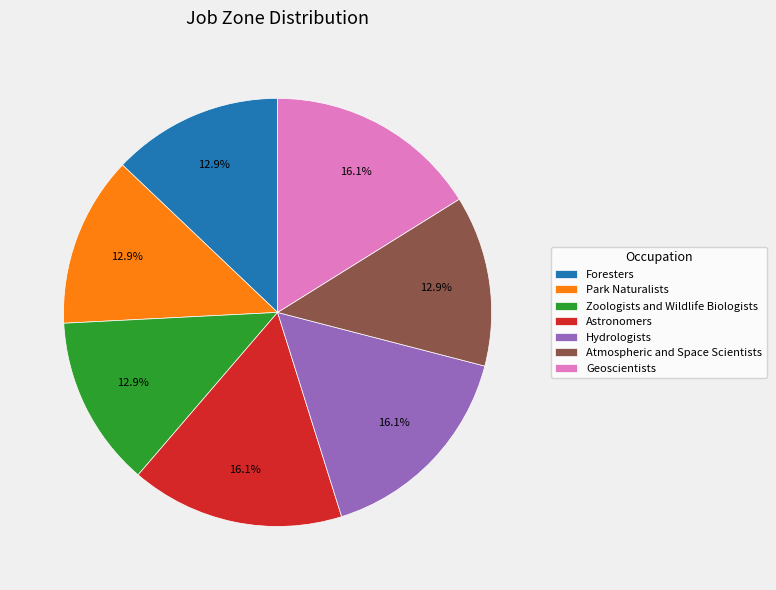

What percentage is the Atmospheric and Space Scientists slice, to the nearest percent?

13%